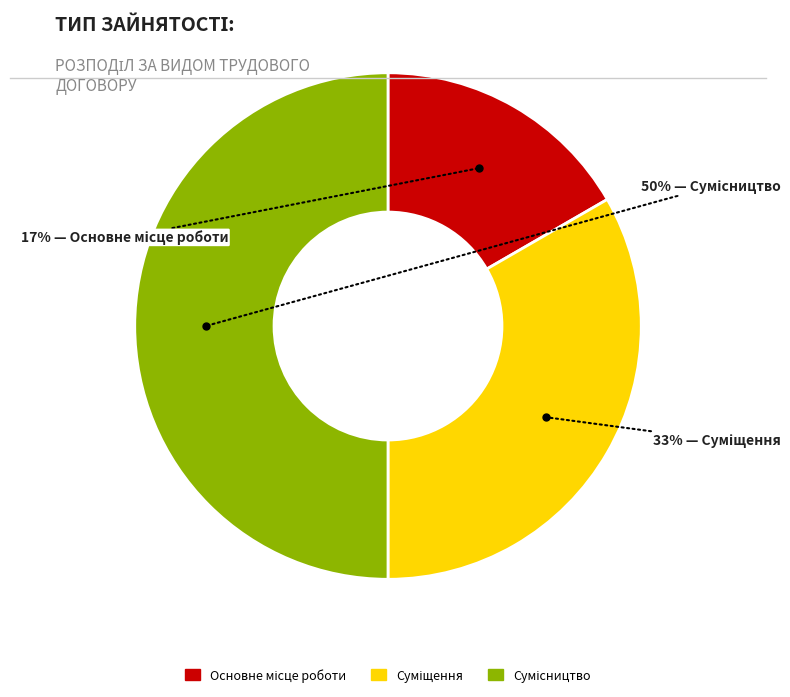

How many segments does this pie chart have?

3